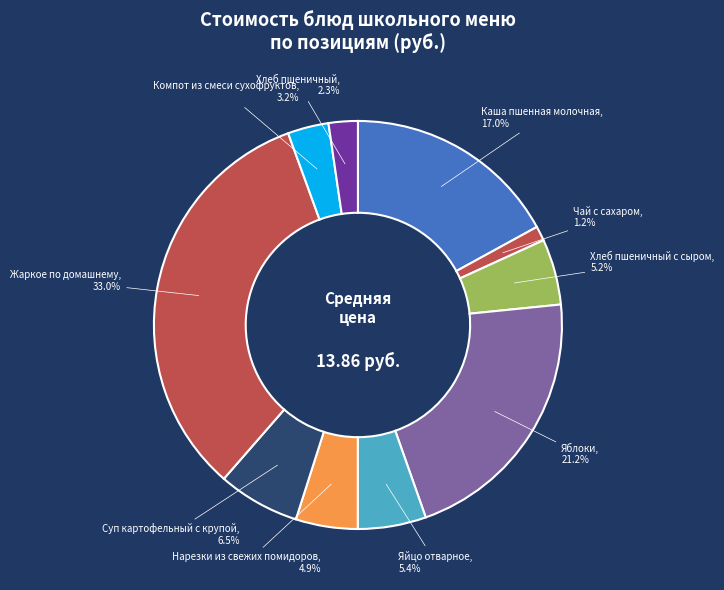

Is there a majority slice in this chart?

No